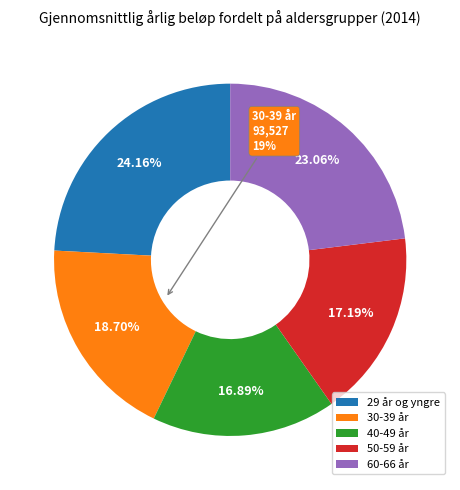

To the nearest percent, what portion does 50-59 år represent?

17%